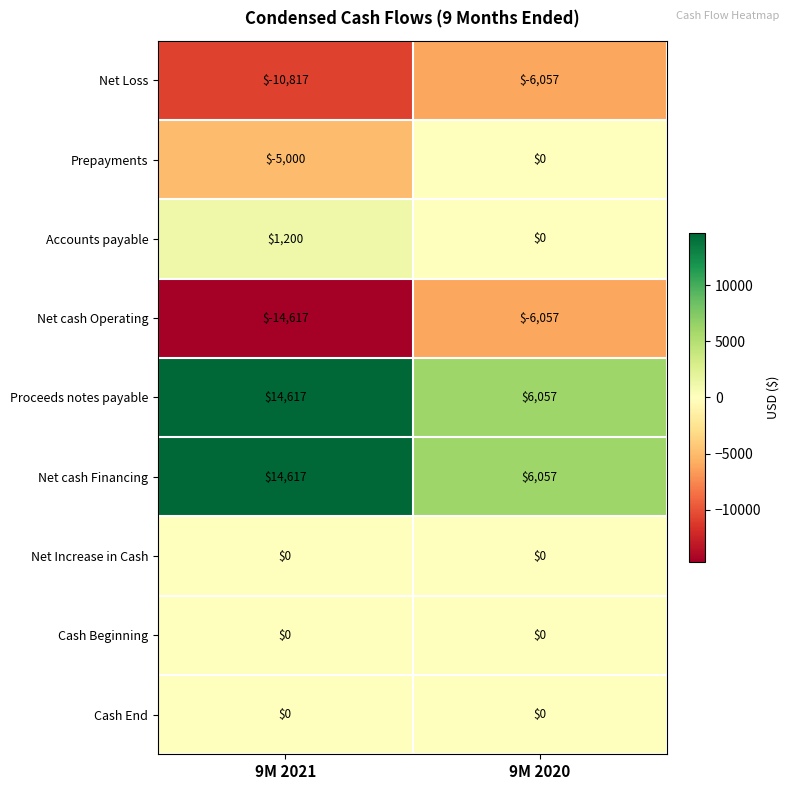

Read the Net Loss value at 9M 2020.

-6057